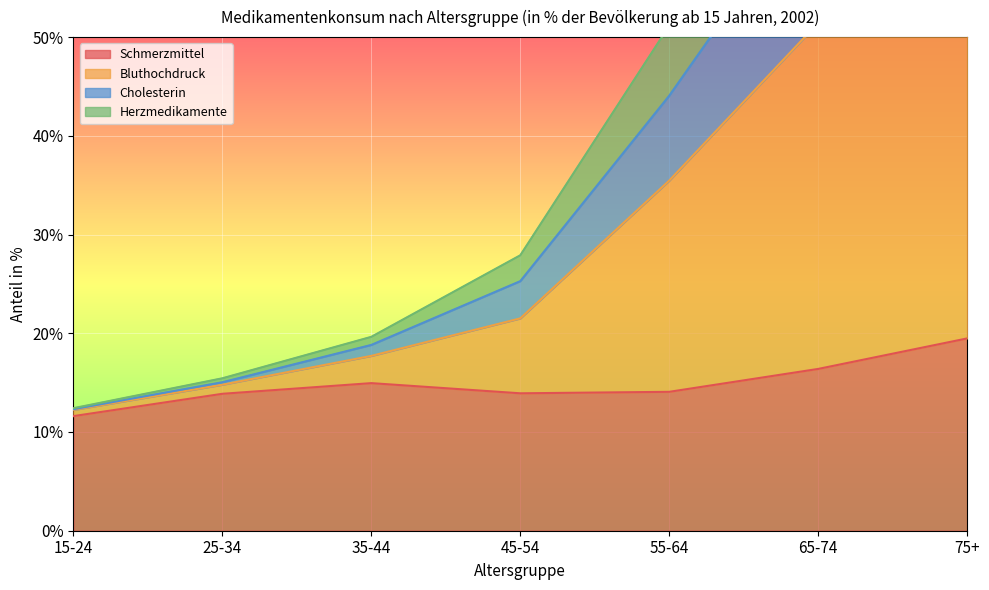

Rank the categories by Schmerzmittel value from lowest to highest.

15-24, 25-34, 45-54, 55-64, 35-44, 65-74, 75+